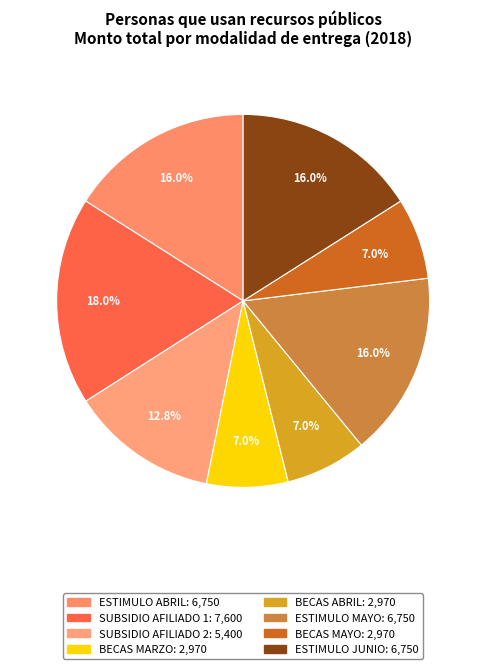

What is the largest slice in the pie chart?

SUBSIDIO AFILIADO 1